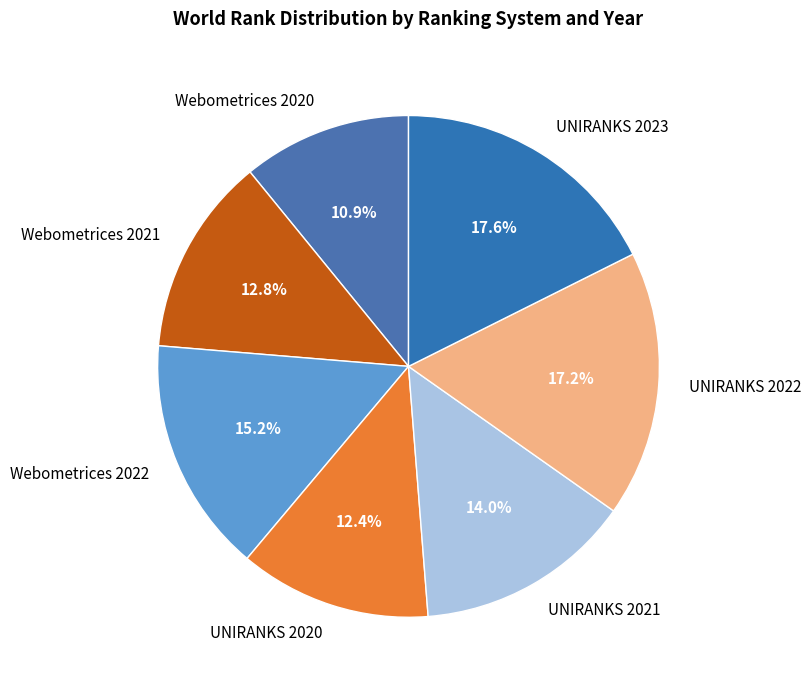

What percentage is the UNIRANKS 2021 slice, to the nearest percent?

14%